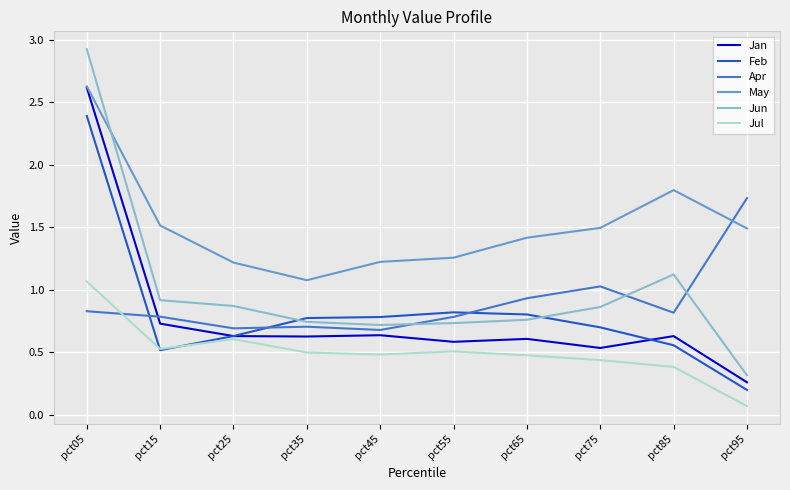

Which series has the largest range (max minus min)?

Jun